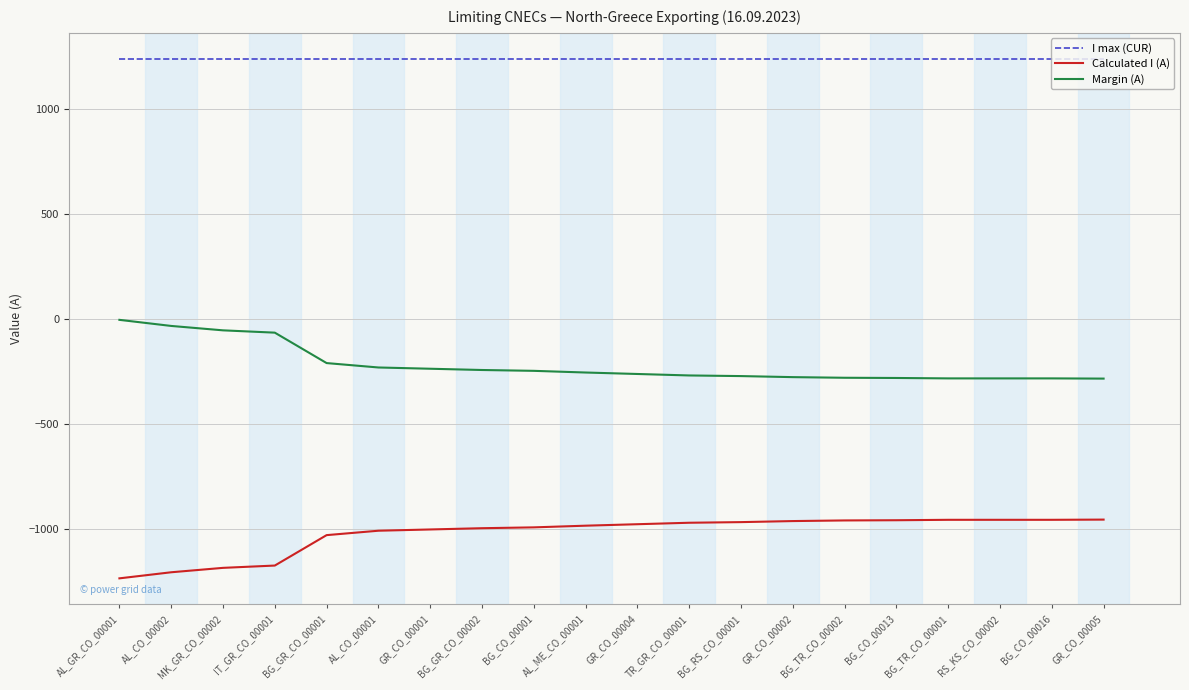

What is the difference between the highest and lowest values at MK_GR_CO_00002?

2426